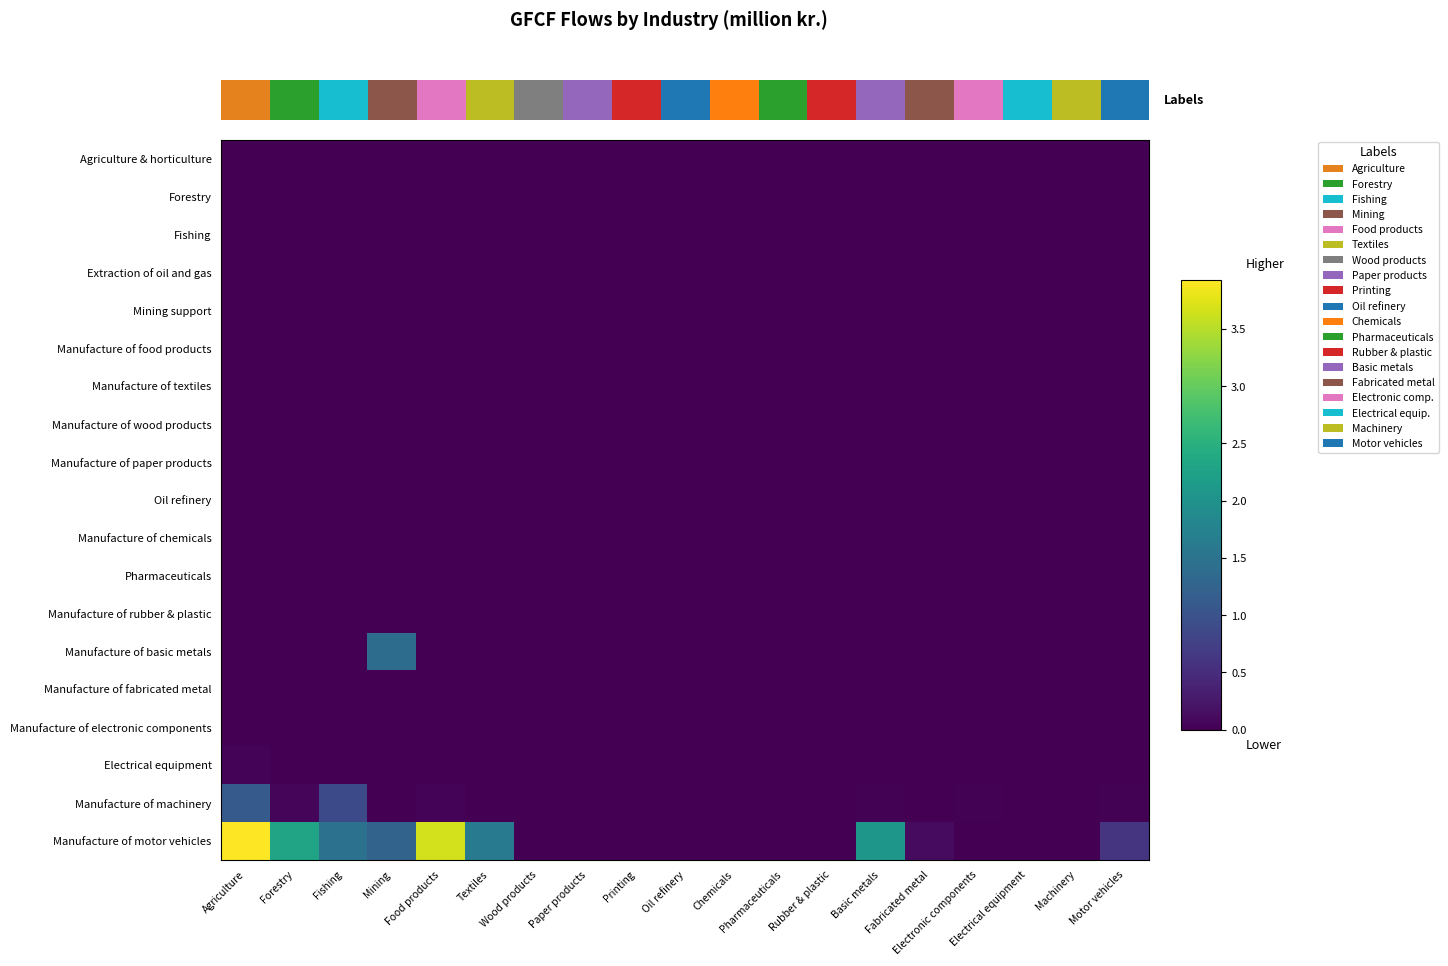

Which has a higher value, Rubber & plastic or Wood products?

Rubber & plastic